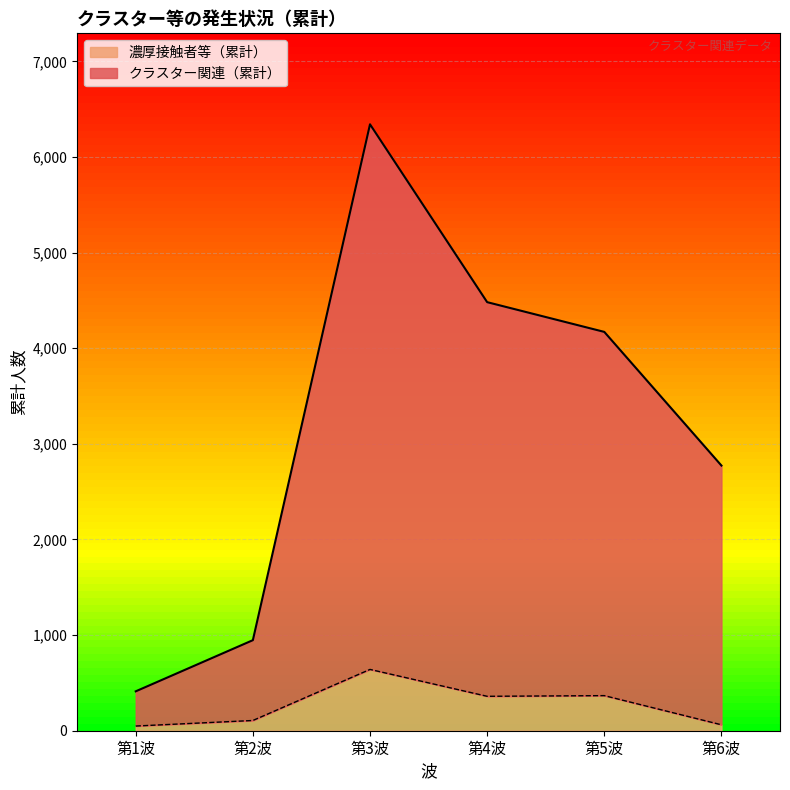

What are all the series names shown in the legend?

濃厚接触者等（累計）, クラスター関連（累計）